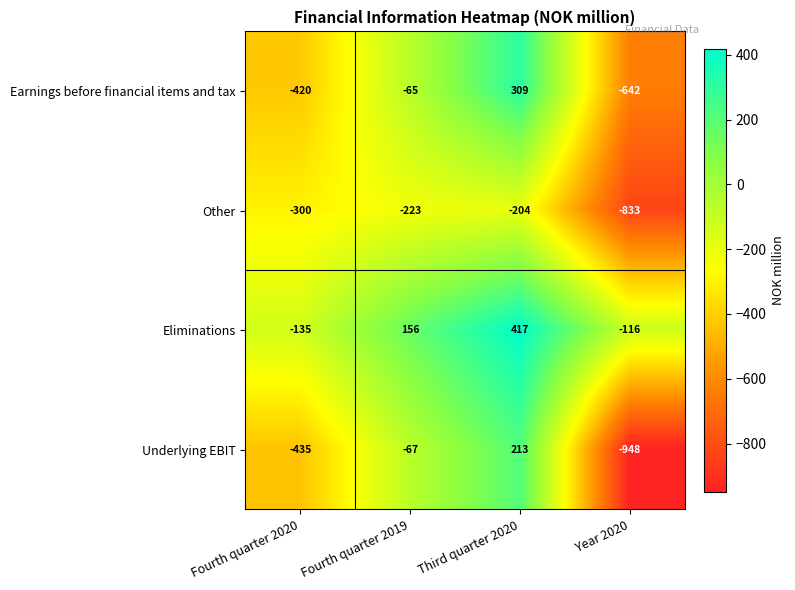

Which series has the widest spread of values?

Underlying EBIT